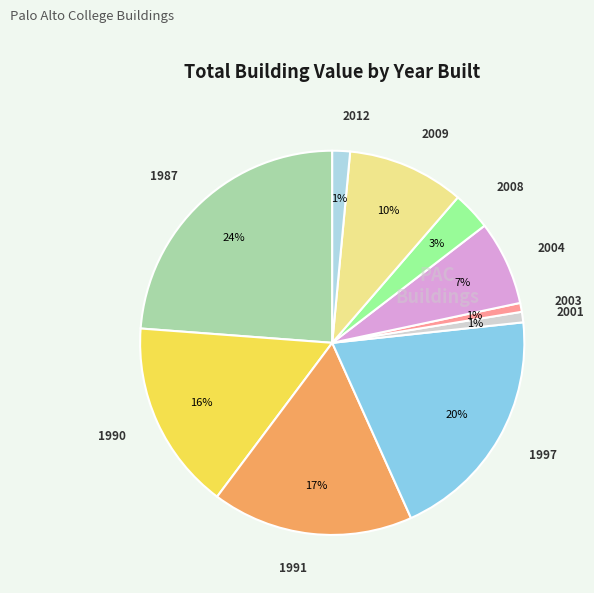

How many segments does this pie chart have?

10